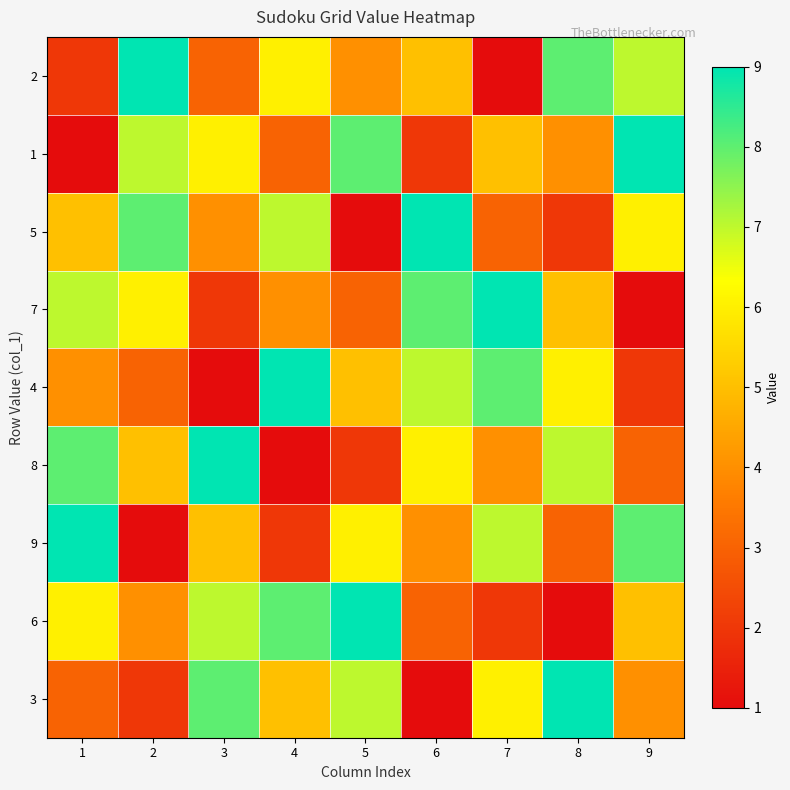

Reading left to right, list all the values displayed in this chart.

2: 1=2	2=9	3=3	4=6	5=4	6=5	7=1	8=8	9=7
1: 1=1	2=7	3=6	4=3	5=8	6=2	7=5	8=4	9=9
5: 1=5	2=8	3=4	4=7	5=1	6=9	7=3	8=2	9=6
7: 1=7	2=6	3=2	4=4	5=3	6=8	7=9	8=5	9=1
4: 1=4	2=3	3=1	4=9	5=5	6=7	7=8	8=6	9=2
8: 1=8	2=5	3=9	4=1	5=2	6=6	7=4	8=7	9=3
9: 1=9	2=1	3=5	4=2	5=6	6=4	7=7	8=3	9=8
6: 1=6	2=4	3=7	4=8	5=9	6=3	7=2	8=1	9=5
3: 1=3	2=2	3=8	4=5	5=7	6=1	7=6	8=9	9=4